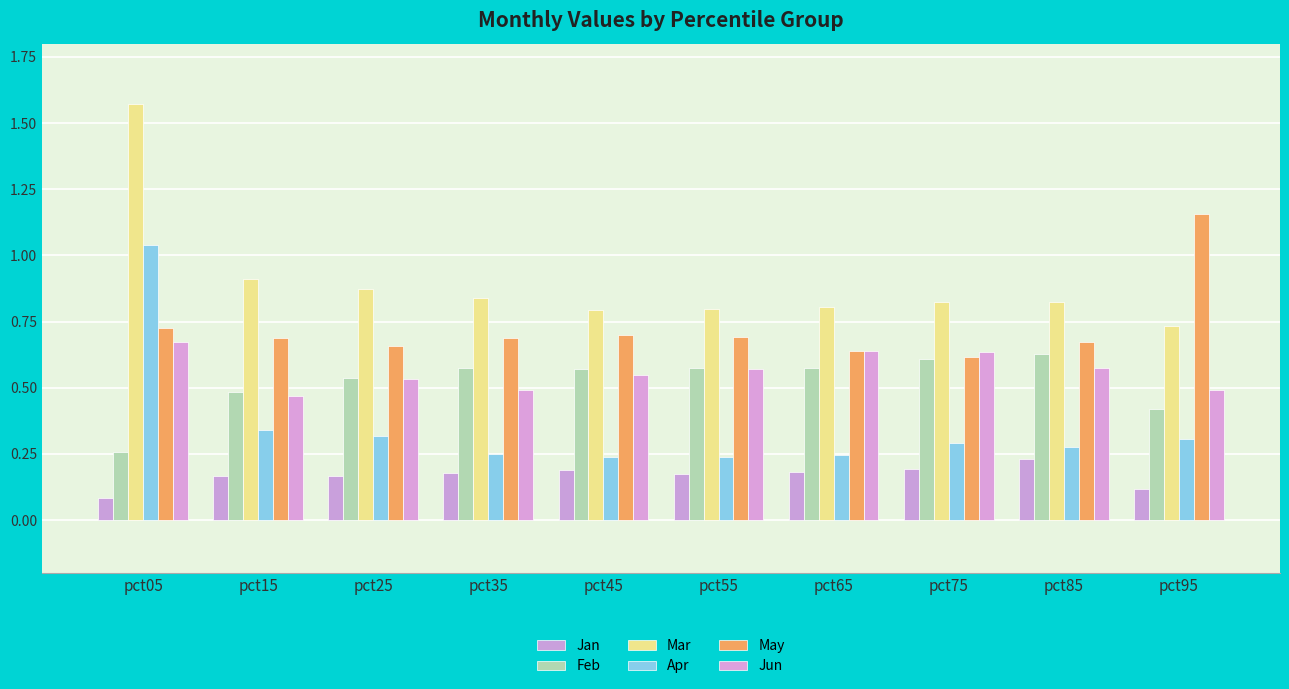

The Jan series shows 0.3 at pct75. True or false?

False